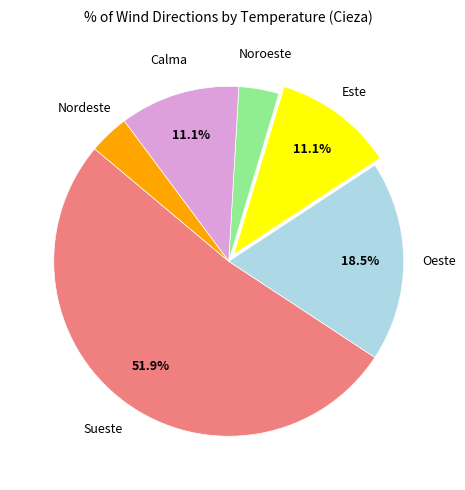

How many segments does this pie chart have?

6